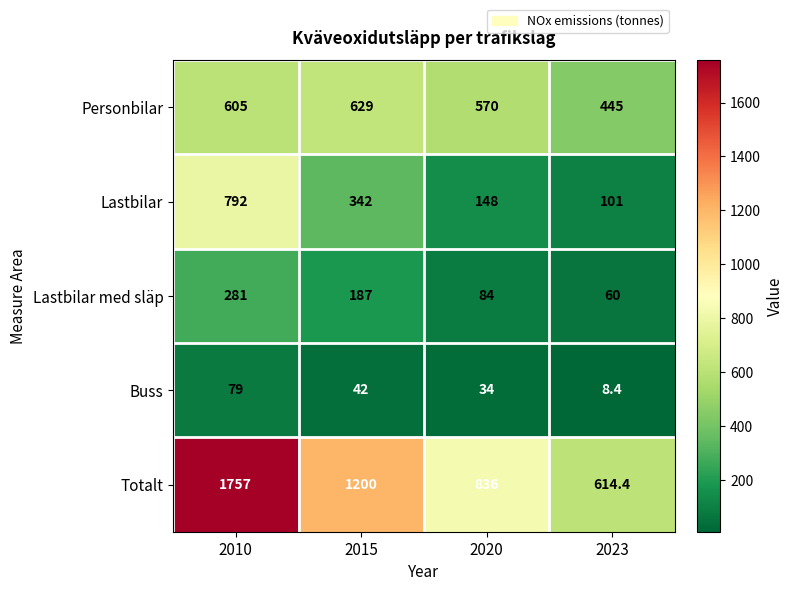

Reading right to left, extract all data points from this chart.

Personbilar: 2023=445.0	2020=570.0	2015=629.0	2010=605.0
Lastbilar: 2023=101.0	2020=148.0	2015=342.0	2010=792.0
Lastbilar med släp: 2023=60.0	2020=84.0	2015=187.0	2010=281.0
Buss: 2023=8.4	2020=34.0	2015=42.0	2010=79.0
Totalt: 2023=614.4	2020=836.0	2015=1200.0	2010=1757.0